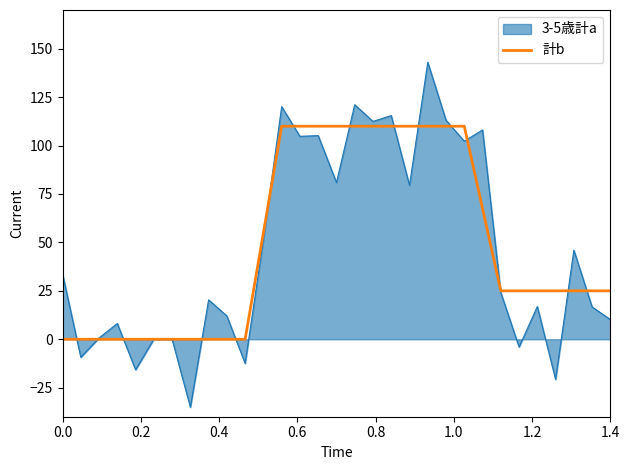

What is the greatest value displayed?

143.0